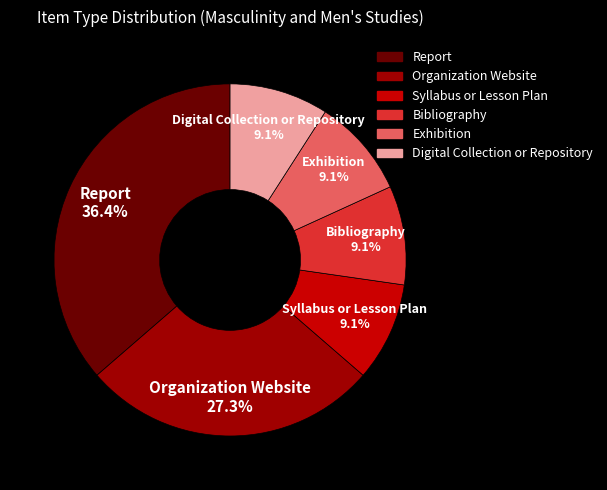

The Organization Website slice represents 27% of the pie. True or false?

True